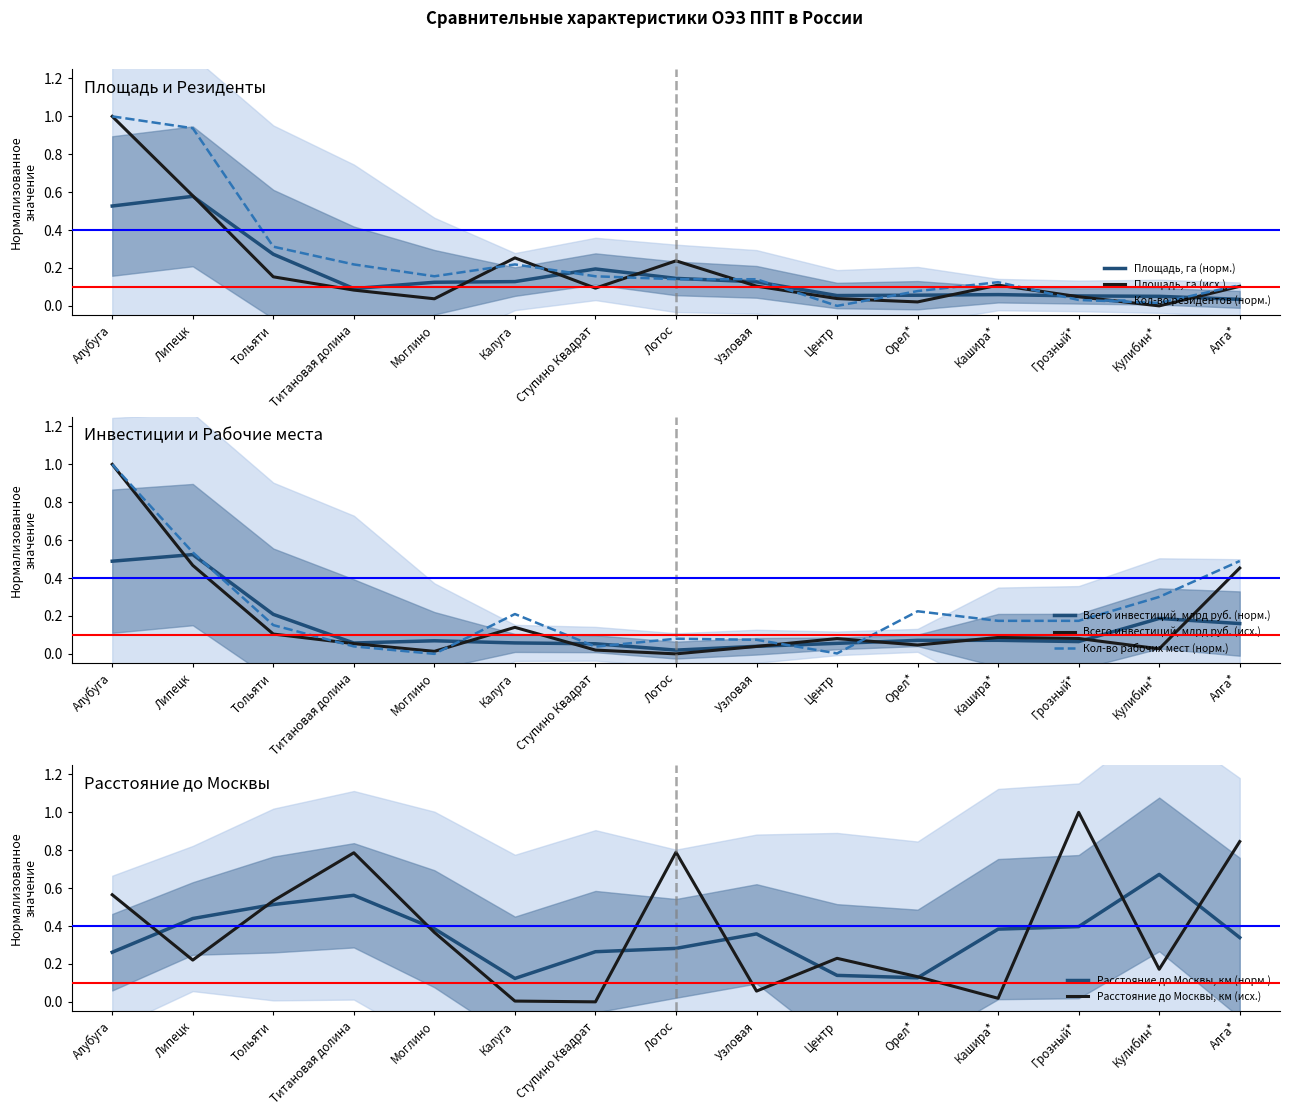

Reading left to right, transcribe all the data shown in this chart.

Площадь, га: Алубуга=1.0	Липецк=0.6	Тольяти=0.2	Титановая долина=0.1	Моглино=0.0	Калуга=0.3	Ступино Квадрат=0.1	Лотос=0.2	Узловая=0.1	Центр=0.0	Орел*=0.0	Кашира*=0.1	Грозный*=0.0	Кулибин*=0.0	Алга*=0.1
Расстояние до Москвы, км: Алубуга=0.6	Липецк=0.2	Тольяти=0.5	Титановая долина=0.8	Моглино=0.4	Калуга=0.0	Ступино Квадрат=0.0	Лотос=0.8	Узловая=0.1	Центр=0.2	Орел*=0.1	Кашира*=0.0	Грозный*=1.0	Кулибин*=0.2	Алга*=0.8
Кол-во резидентов: Алубуга=1.0	Липецк=0.9	Тольяти=0.3	Титановая долина=0.2	Моглино=0.2	Калуга=0.2	Ступино Квадрат=0.2	Лотос=0.1	Узловая=0.1	Центр=0.0	Орел*=0.1	Кашира*=0.1	Грозный*=0.0	Кулибин*=0.0	Алга*=0.1
Всего инвестиций, млрд руб.: Алубуга=1.0	Липецк=0.5	Тольяти=0.1	Титановая долина=0.1	Моглино=0.0	Калуга=0.1	Ступино Квадрат=0.0	Лотос=0.0	Узловая=0.0	Центр=0.1	Орел*=0.0	Кашира*=0.1	Грозный*=0.1	Кулибин*=0.0	Алга*=0.5
Кол-во рабочих мест: Алубуга=1.0	Липецк=0.5	Тольяти=0.2	Титановая долина=0.0	Моглино=0.0	Калуга=0.2	Ступино Квадрат=0.0	Лотос=0.1	Узловая=0.1	Центр=0.0	Орел*=0.2	Кашира*=0.2	Грозный*=0.2	Кулибин*=0.3	Алга*=0.5